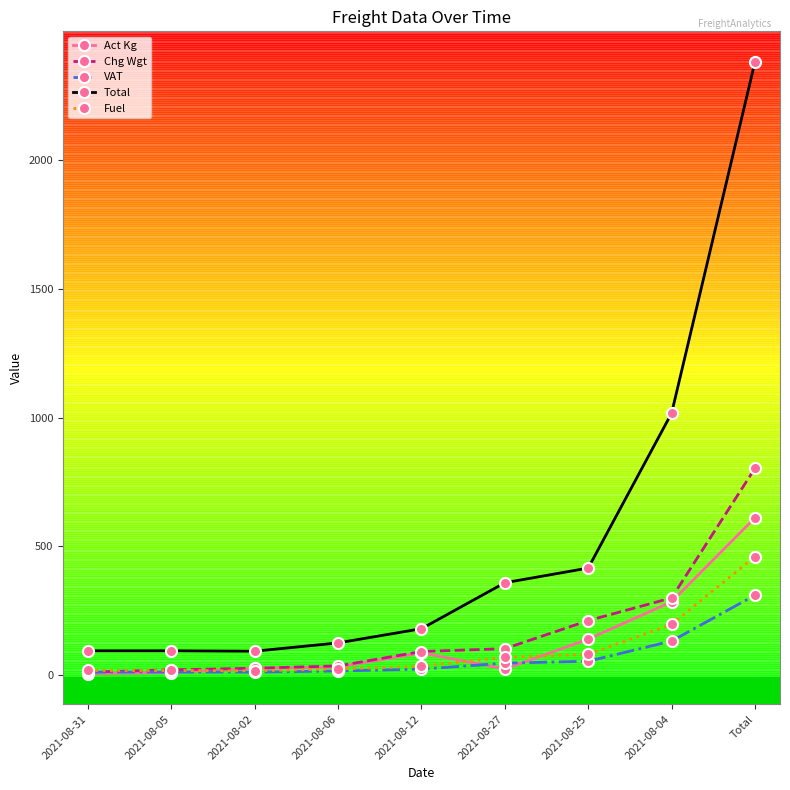

Which series has the largest range (max minus min)?

Total